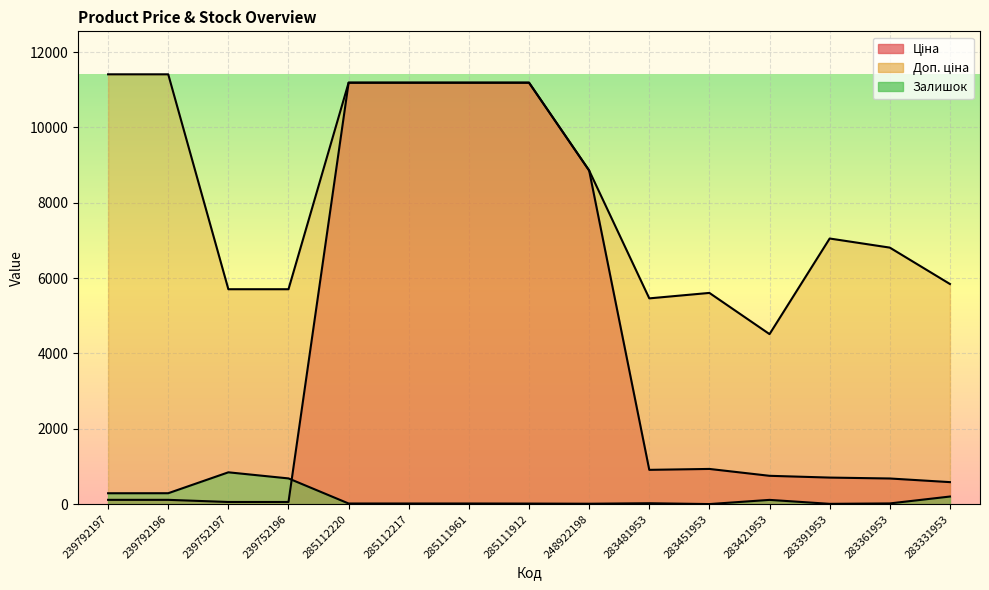

What is the minimum value shown in the chart?

2.0